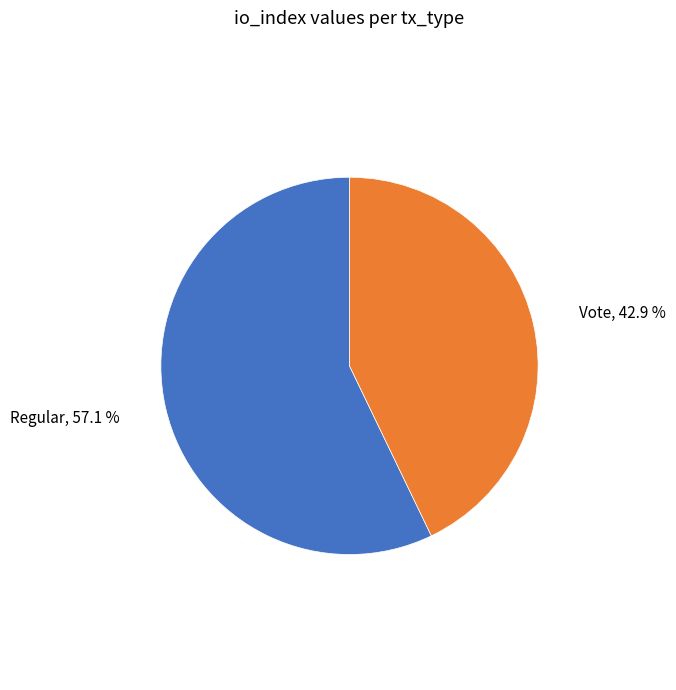

Is there any slice that represents more than half of the pie?

Yes